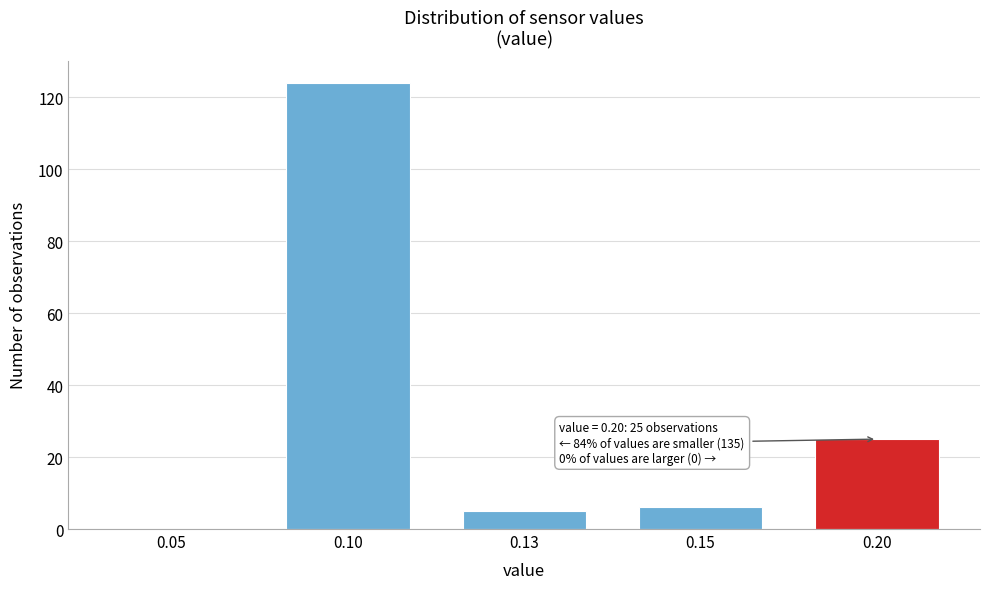

Reading left to right, transcribe all the data shown in this chart.

0.05=0	0.10=124	0.13=5	0.15=6	0.20=25